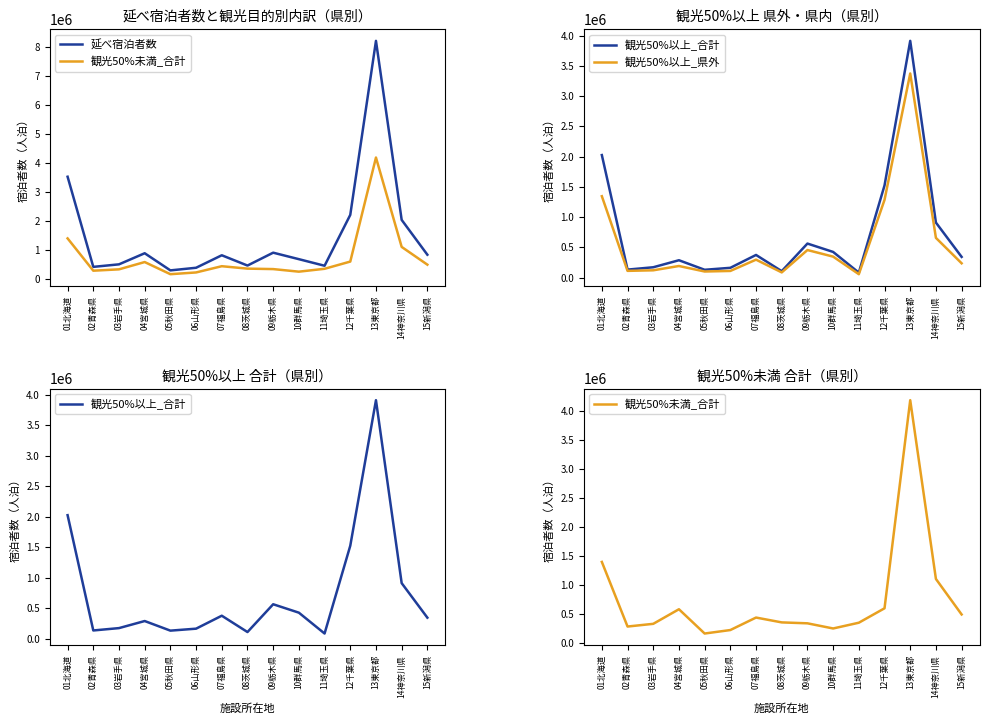

Does the chart display data point markers on the line(s)?

No